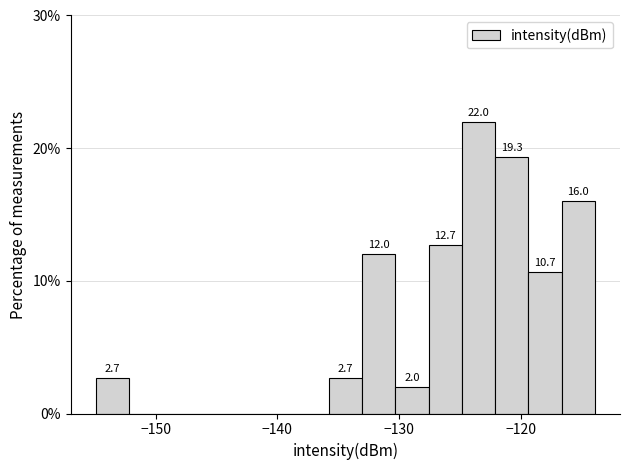

Read against the x-axis, roughly where is the centre of the tallest bar?

-124